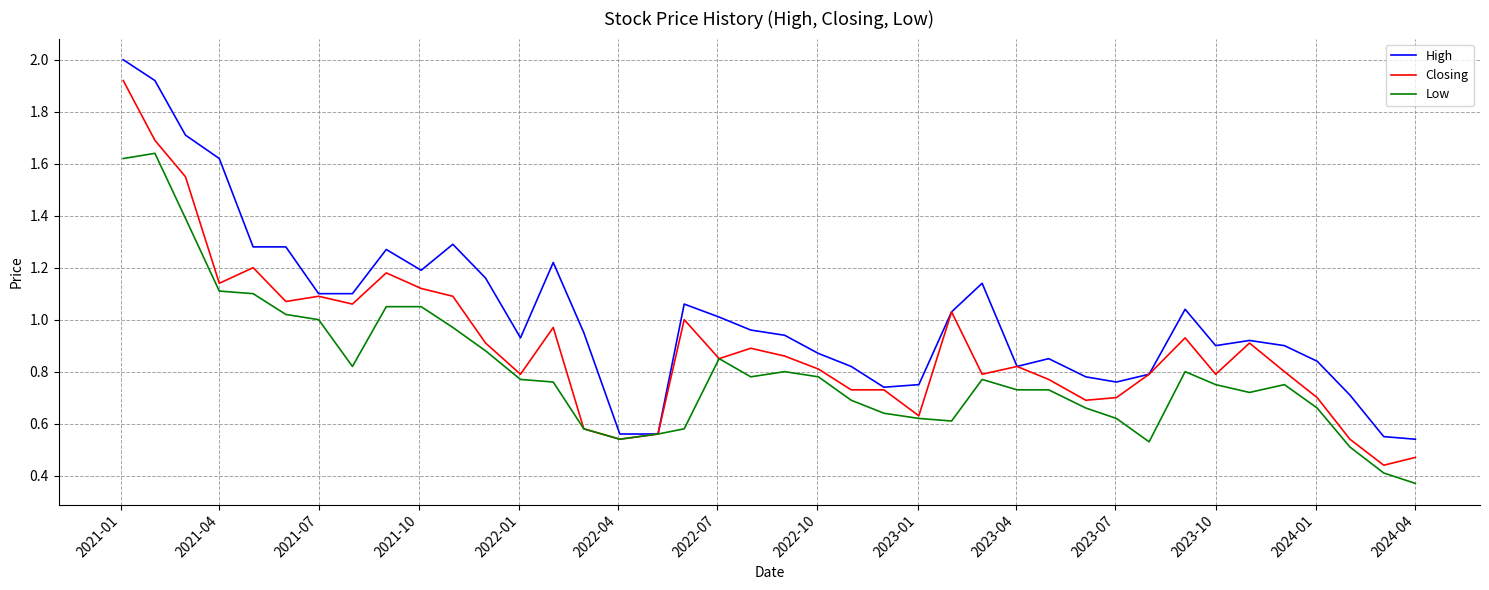

List the series in order of their overall mean, highest first.

High, Closing, Low